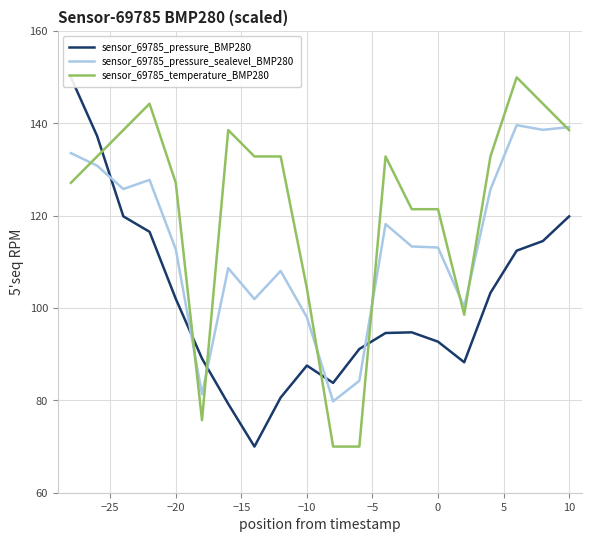

What is the highest value of the sensor_69785_temperature_BMP280 series?

150.0